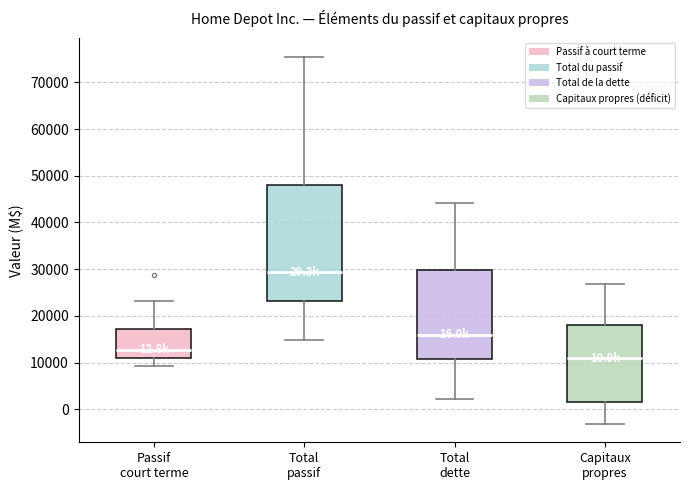

Which box's median line is the highest?

Total passif